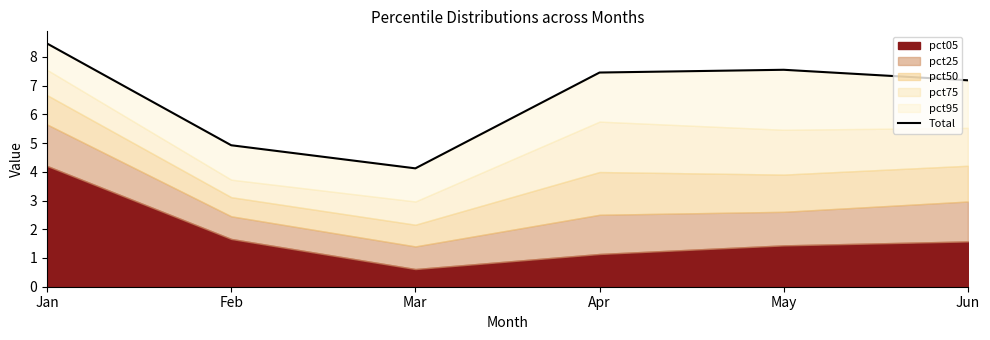

Read the value at Jun.

7.2